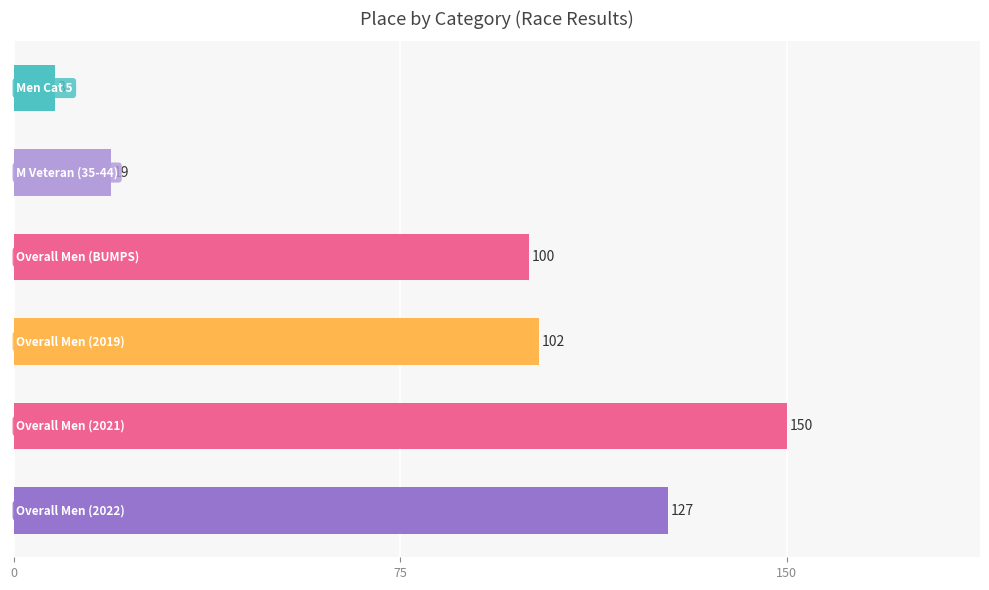

What is the difference between the maximum and minimum values?

142